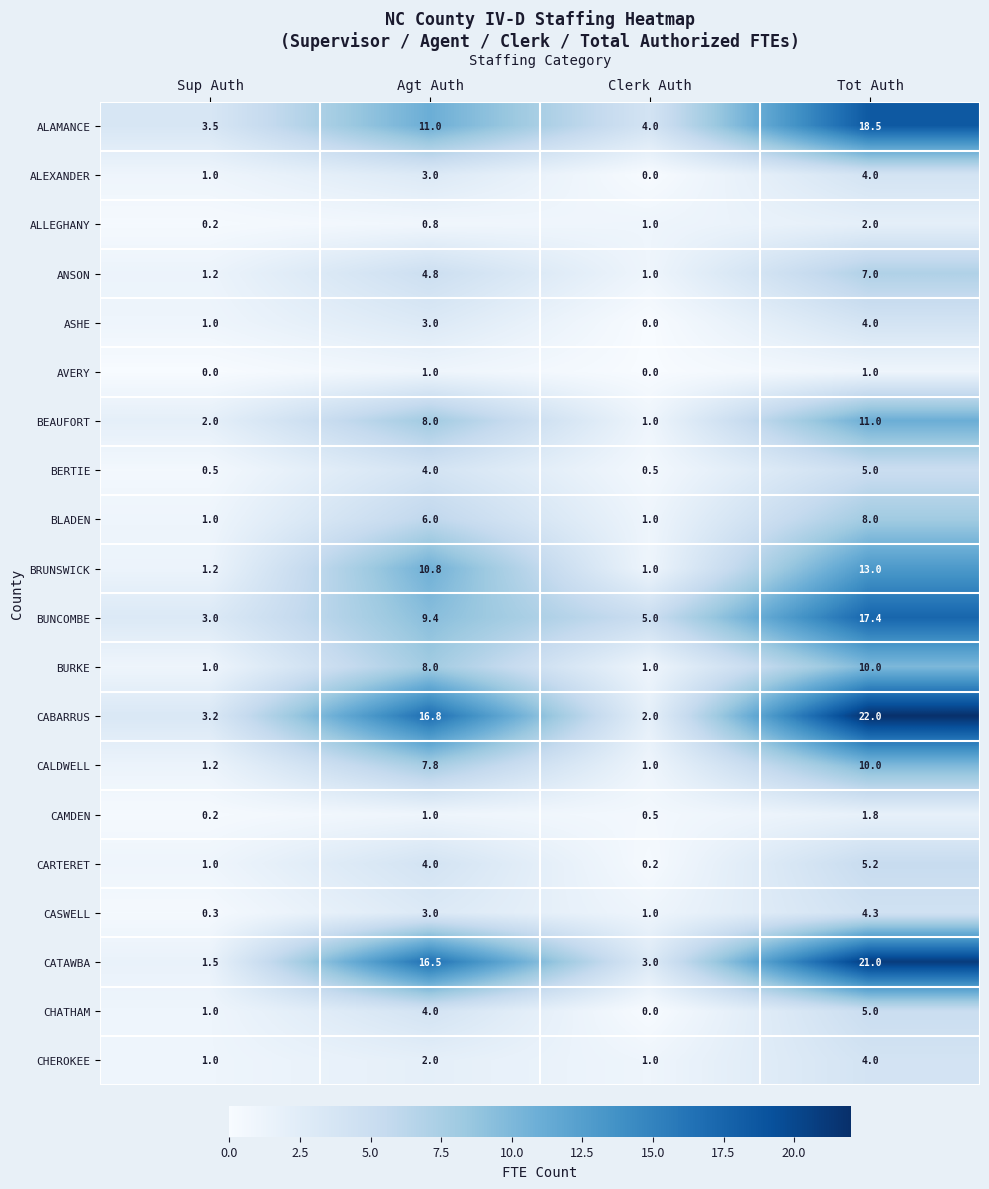

Read the BUNCOMBE value at Sup Auth.

3.0